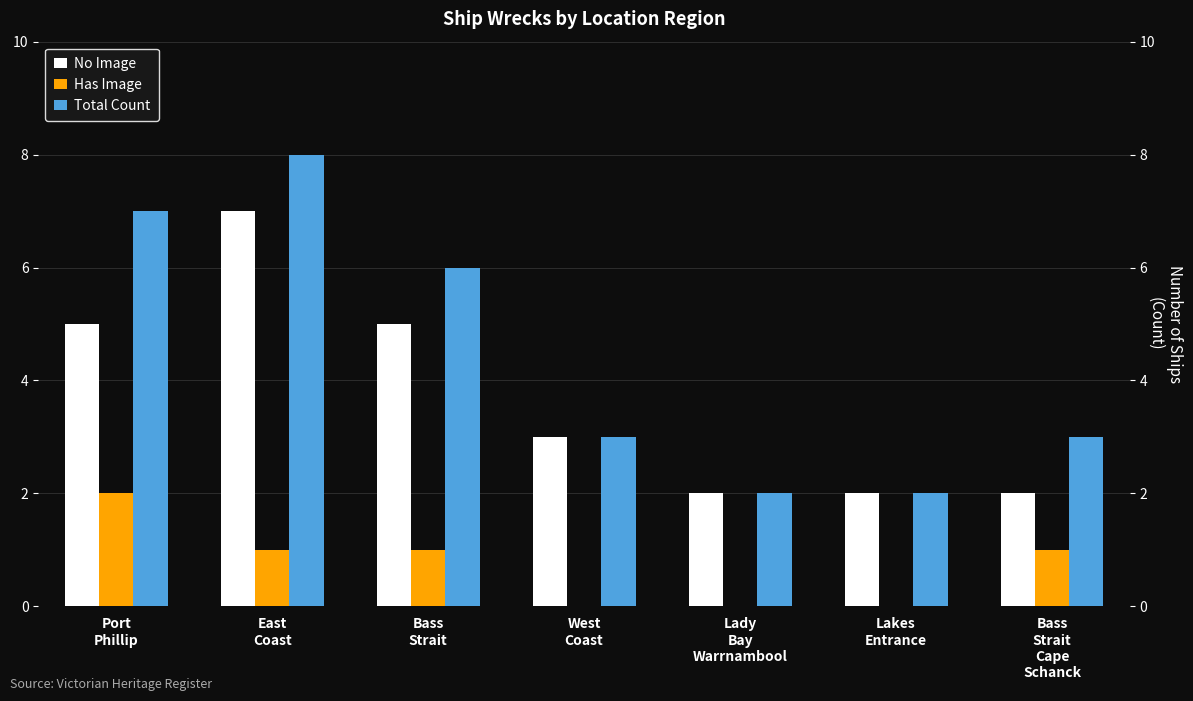

What is the sum of the Total Count values at Lakes
Entrance and Bass
Strait?

8